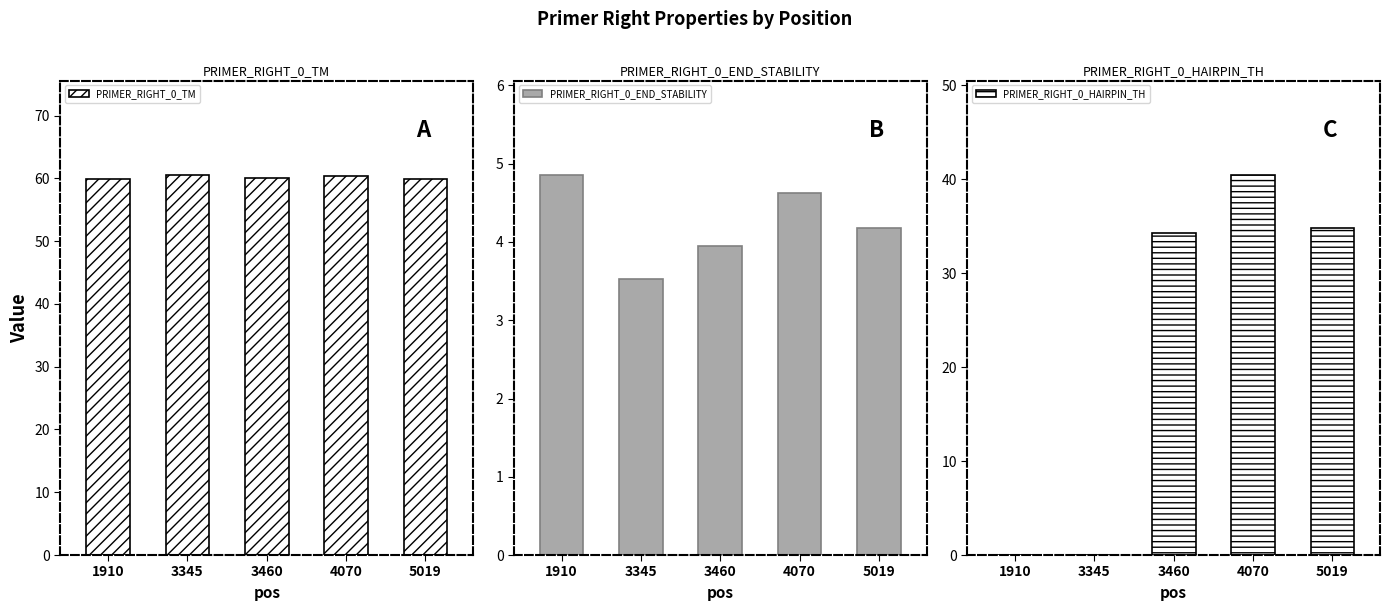

List the labels in order of PRIMER_RIGHT_0_HAIRPIN_TH value, smallest first.

1910, 3345, 3460, 5019, 4070